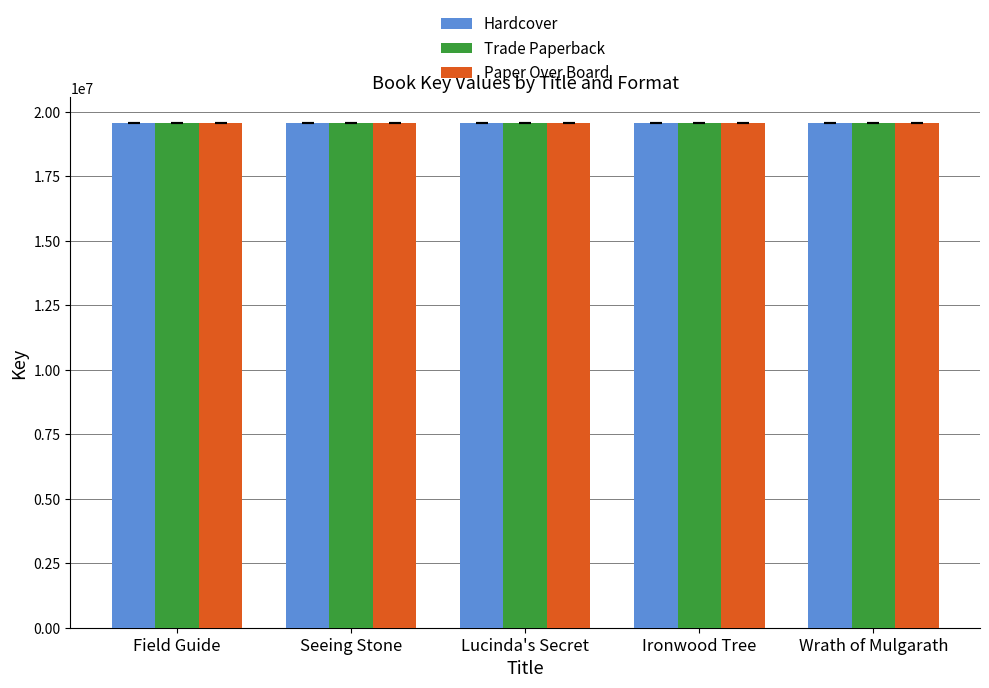

What are all the series names shown in the legend?

Hardcover, Trade Paperback, Paper Over Board